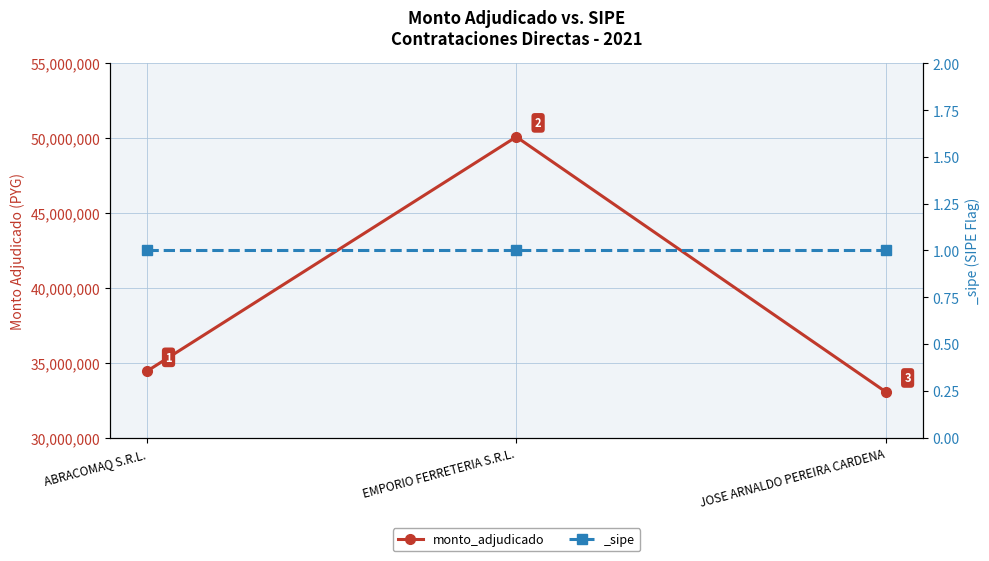

Which has a higher value, ABRACOMAQ S.R.L. or EMPORIO FERRETERIA S.R.L.?

EMPORIO FERRETERIA S.R.L.